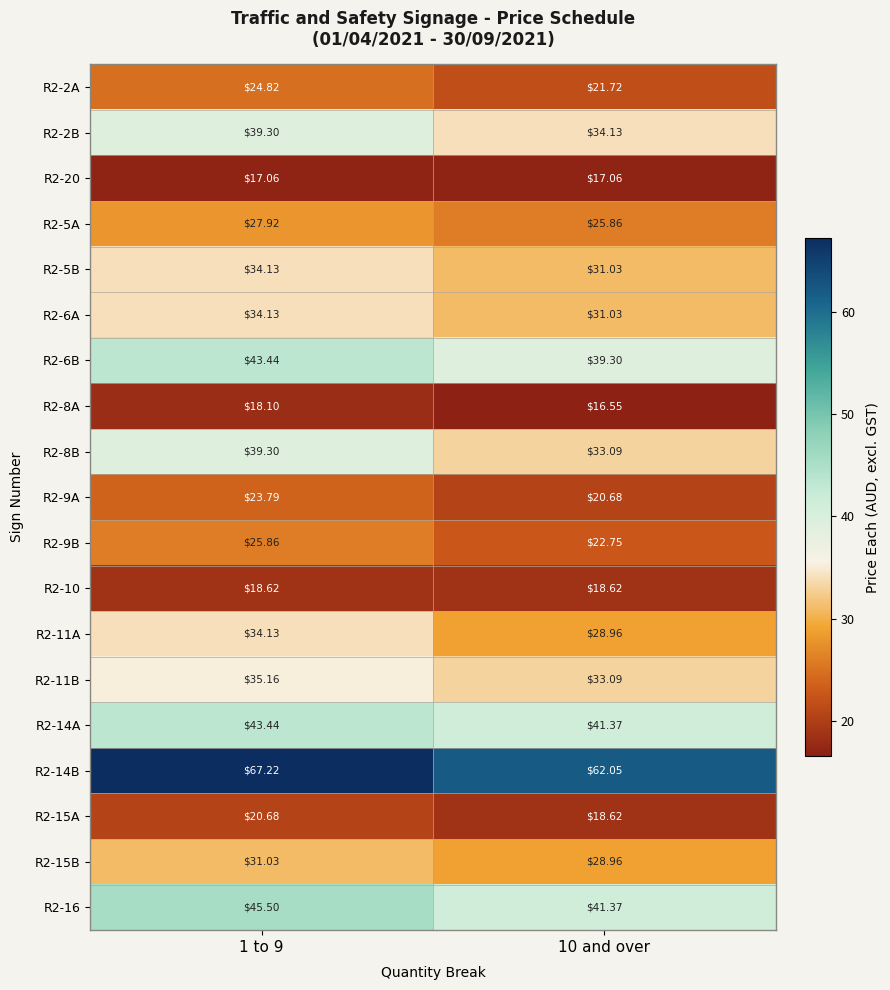

Is the value of R2-20 at 1 to 9 greater than the value of R2-9A at 10 and over?

No